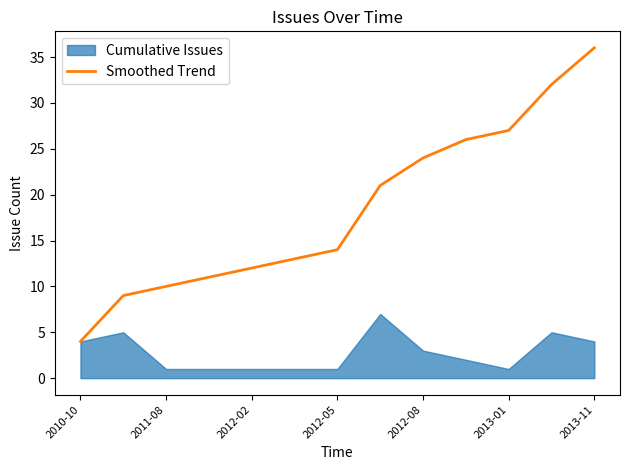

The Smoothed Trend series shows 17 at 2011-08. True or false?

False